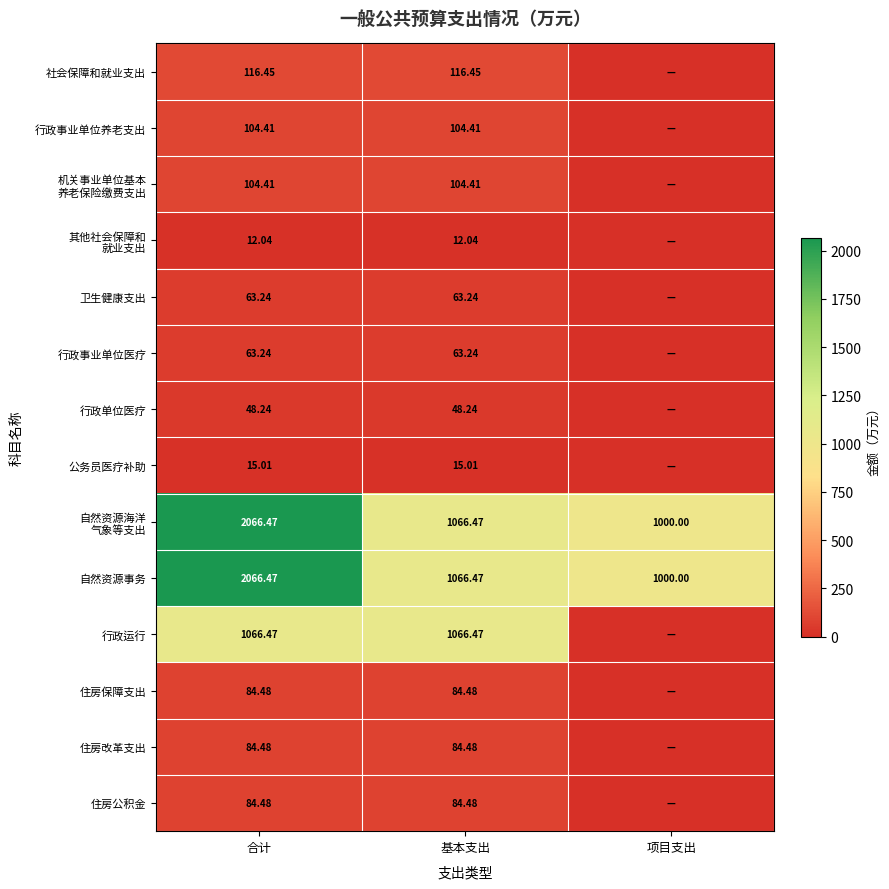

Which label corresponds to the largest value in the chart?

合计